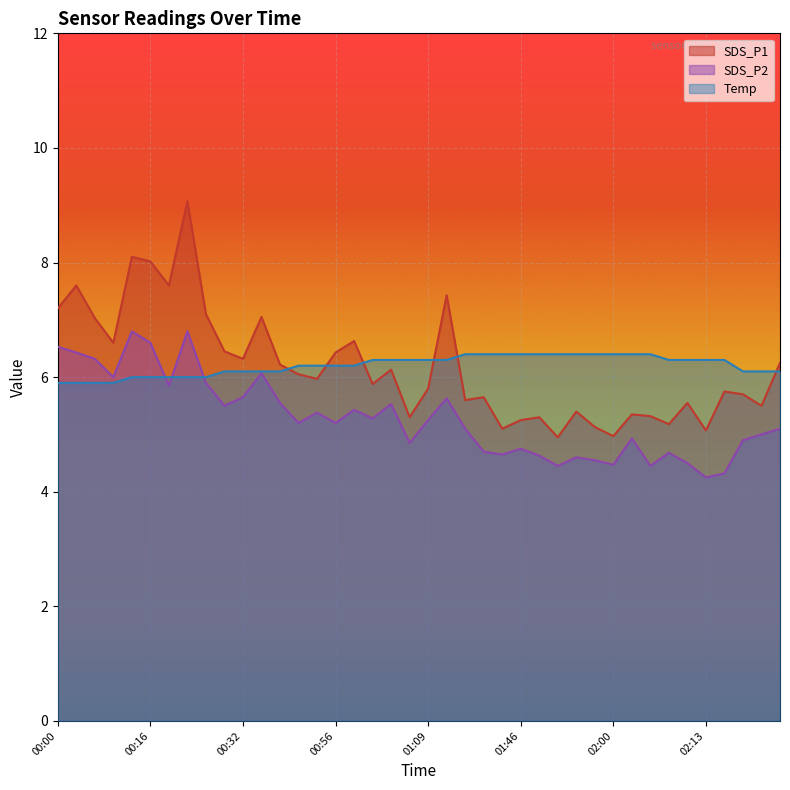

Reading right to left, transcribe all the data shown in this chart.

SDS_P1: 02:46=6.2	02:44=5.5	02:38=5.7	02:16=5.8	02:13=5.1	02:10=5.5	02:07=5.2	02:05=5.3	02:02=5.3	02:00=5.0	01:57=5.1	01:54=5.4	01:52=5.0	01:51=5.3	01:46=5.2	01:44=5.1	01:17=5.7	01:14=5.6	01:11=7.4	01:09=5.8	01:06=5.3	01:04=6.1	01:01=5.9	00:59=6.6	00:56=6.4	00:54=6.0	00:51=6.0	00:49=6.2	00:35=7.0	00:32=6.3	00:30=6.5	00:27=7.1	00:25=9.1	00:22=7.6	00:16=8.0	00:10=8.1	00:07=6.6	00:05=7.0	00:02=7.6	00:00=7.2
SDS_P2: 02:46=5.1	02:44=5.0	02:38=4.9	02:16=4.3	02:13=4.2	02:10=4.5	02:07=4.7	02:05=4.5	02:02=4.9	02:00=4.5	01:57=4.5	01:54=4.6	01:52=4.5	01:51=4.6	01:46=4.8	01:44=4.7	01:17=4.7	01:14=5.1	01:11=5.6	01:09=5.2	01:06=4.8	01:04=5.5	01:01=5.3	00:59=5.4	00:56=5.2	00:54=5.4	00:51=5.2	00:49=5.5	00:35=6.1	00:32=5.7	00:30=5.5	00:27=5.9	00:25=6.8	00:22=5.8	00:16=6.6	00:10=6.8	00:07=6.0	00:05=6.3	00:02=6.4	00:00=6.5
Temp: 02:46=6.1	02:44=6.1	02:38=6.1	02:16=6.3	02:13=6.3	02:10=6.3	02:07=6.3	02:05=6.4	02:02=6.4	02:00=6.4	01:57=6.4	01:54=6.4	01:52=6.4	01:51=6.4	01:46=6.4	01:44=6.4	01:17=6.4	01:14=6.4	01:11=6.3	01:09=6.3	01:06=6.3	01:04=6.3	01:01=6.3	00:59=6.2	00:56=6.2	00:54=6.2	00:51=6.2	00:49=6.1	00:35=6.1	00:32=6.1	00:30=6.1	00:27=6.0	00:25=6.0	00:22=6.0	00:16=6.0	00:10=6.0	00:07=5.9	00:05=5.9	00:02=5.9	00:00=5.9